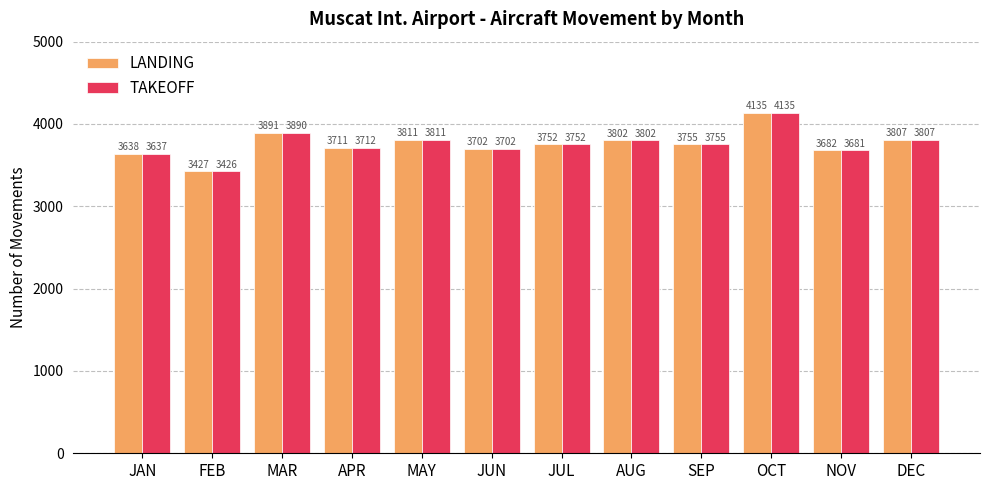

At how many categories does at least one series exceed 3958?

1